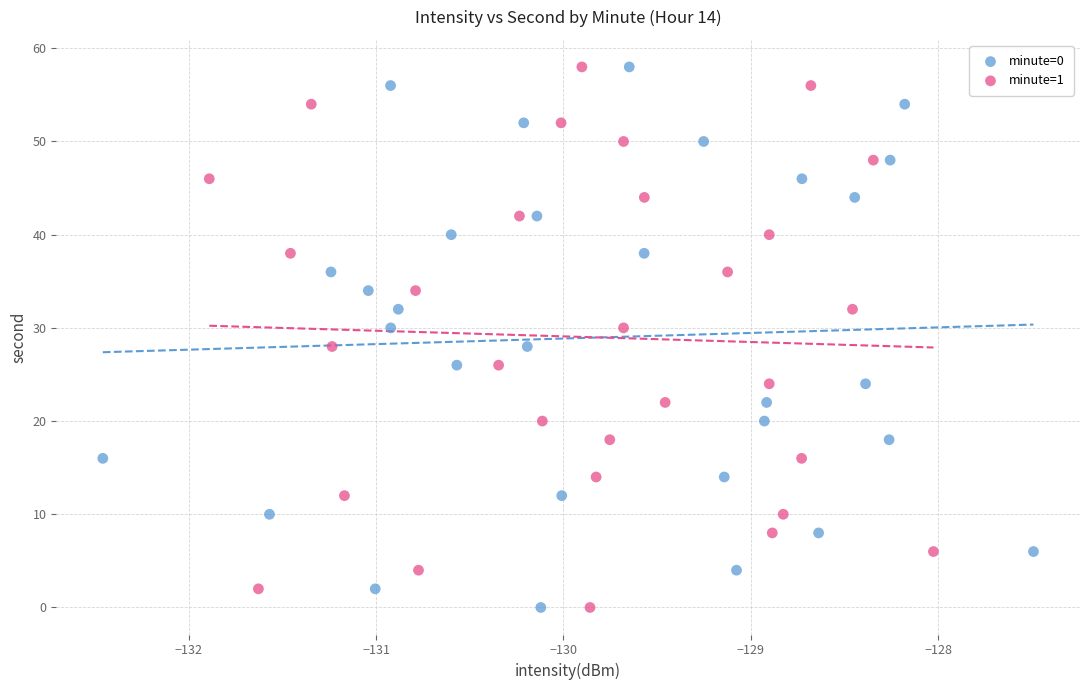

What are all the series names shown in the legend?

minute=0, minute=1